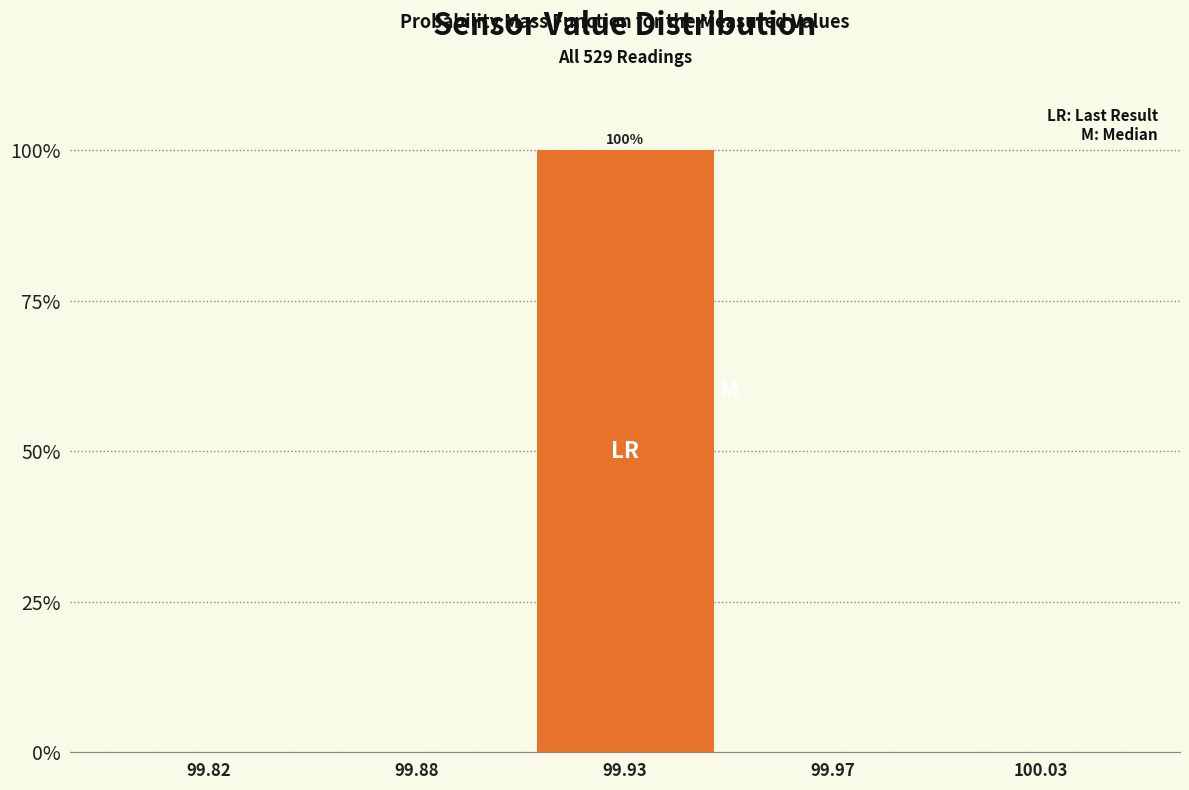

Reading left to right, list all the values displayed in this chart.

99.82=0	99.88=0	99.93=100	99.97=0	100.03=0